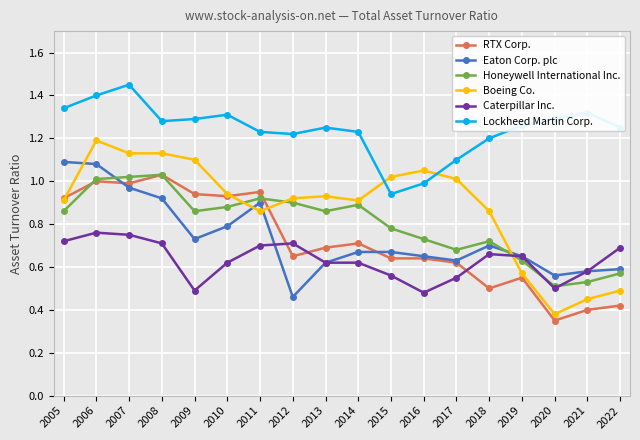

Which series changed the most between 2007 and 2020?

Boeing Co.